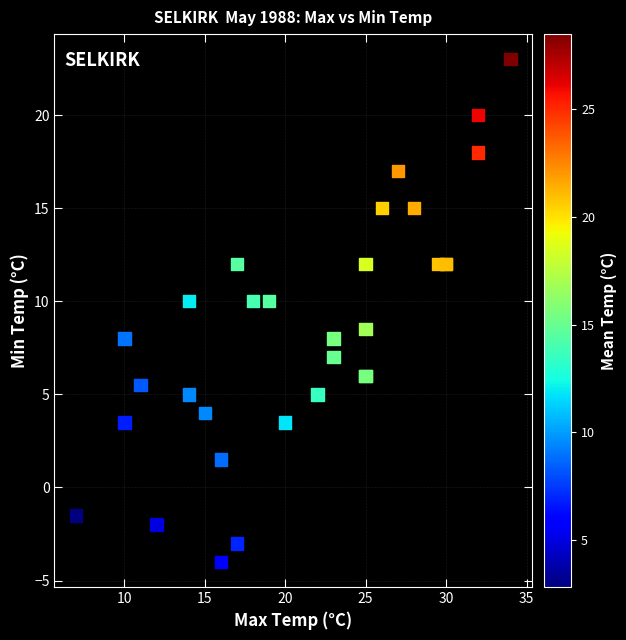

What Y value in the scatter plot is closest to 9?

8.5